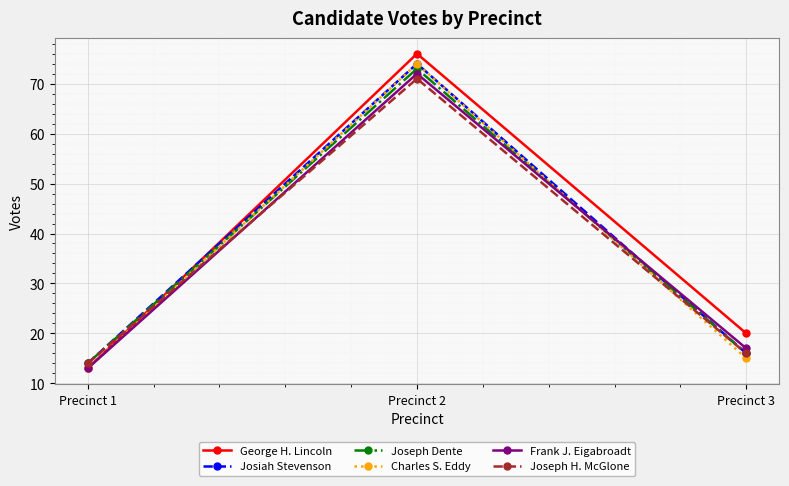

What is the maximum value for Joseph H. McGlone?

71